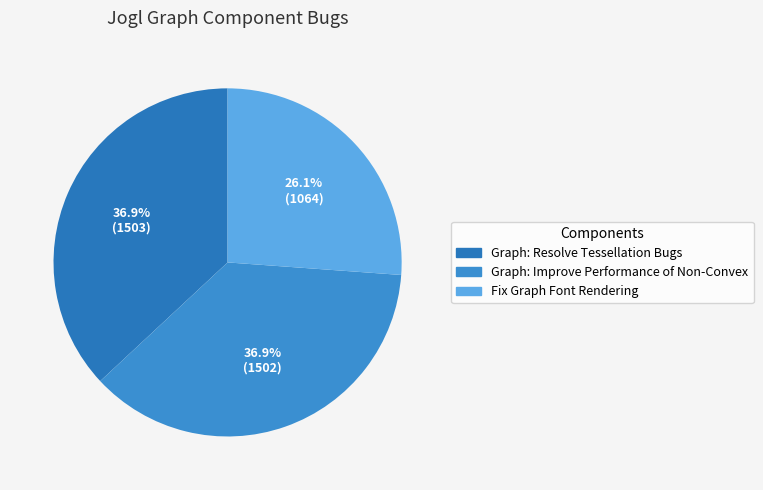

Which has a higher value, Fix Graph Font Rendering or Graph: Improve Performance of Non-Convex?

Graph: Improve Performance of Non-Convex